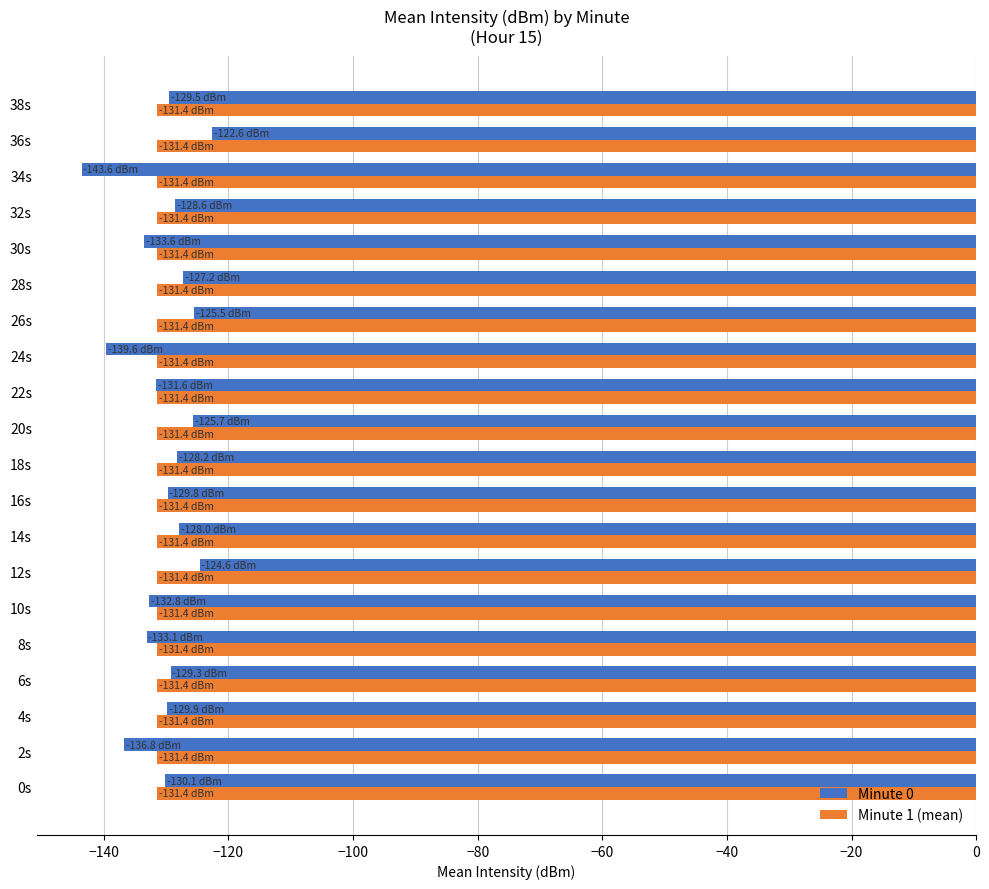

What is the total value across all series at 0s?

-261.6